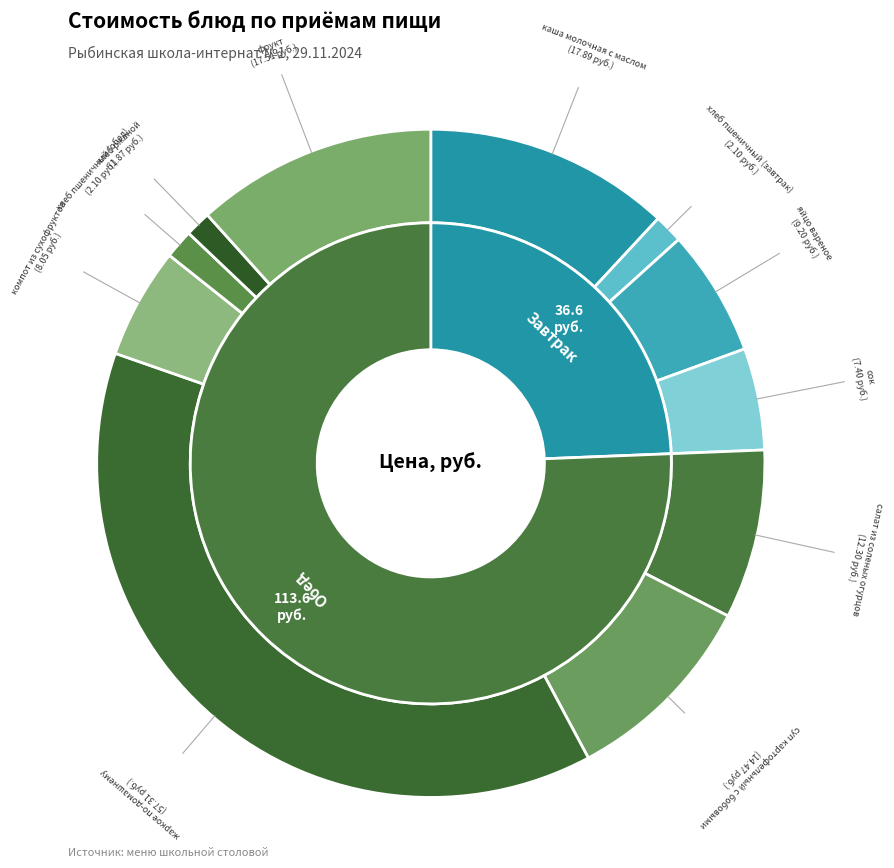

What is the total percentage of салат из соленых огурцов and жаркое по-домашнему?

46.3%